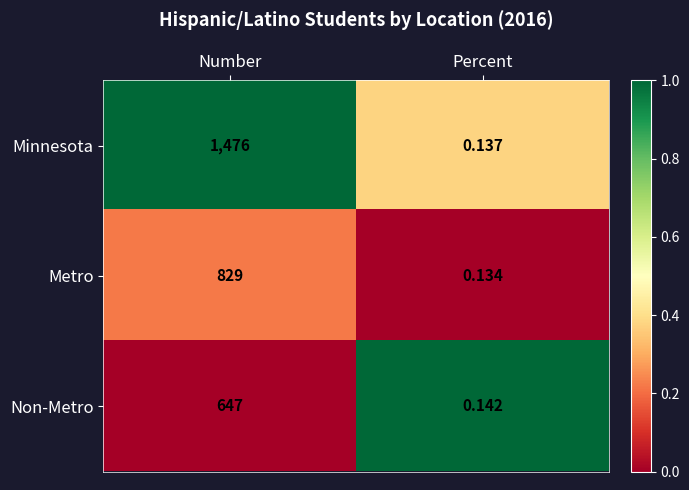

Which series changed the most between Number and Percent?

Minnesota